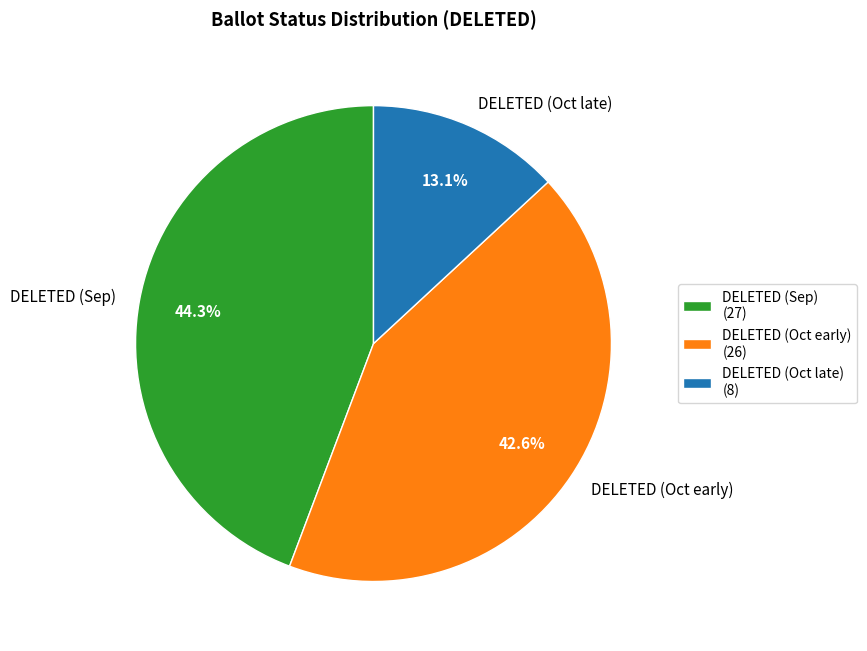

Which has a higher value, DELETED (Oct late) or DELETED (Oct early)?

DELETED (Oct early)